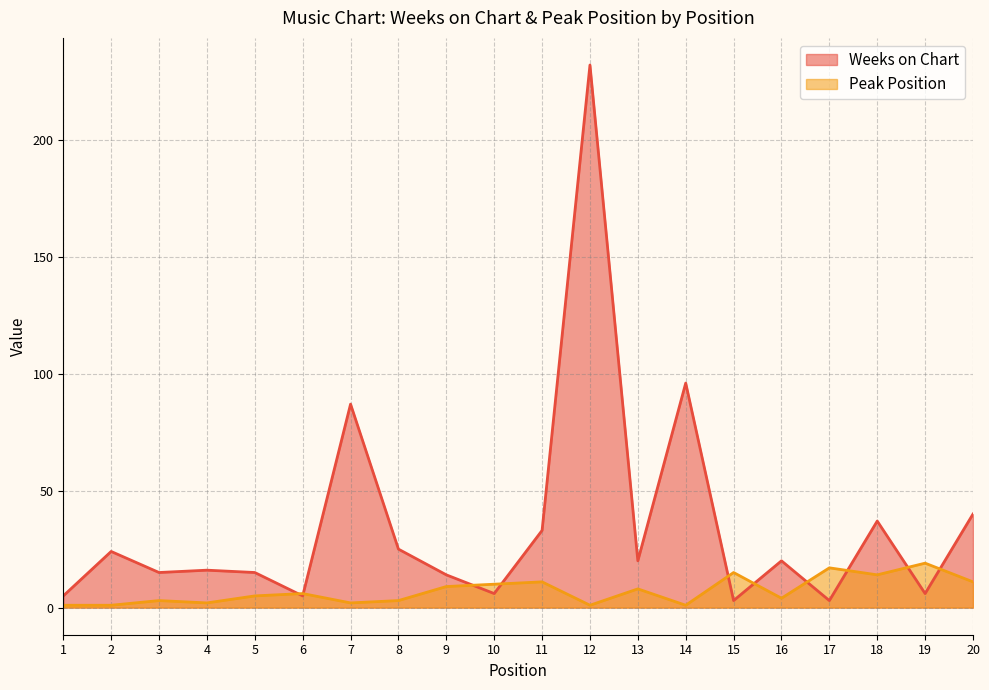

How many data points in Weeks on Chart are less than 20?

10